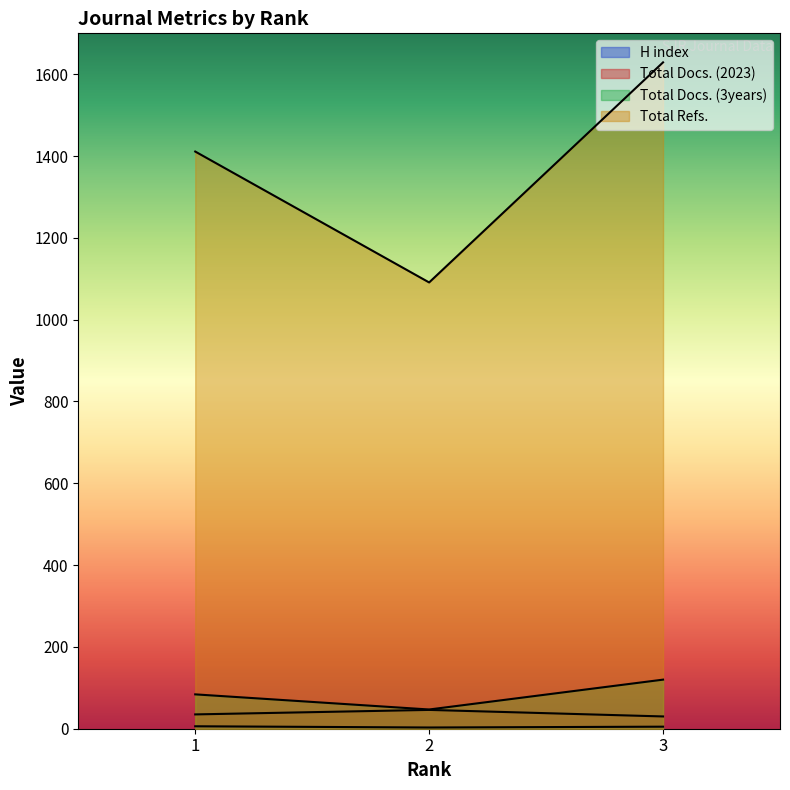

Between 2 and 3, which series saw the biggest shift?

Total Refs.